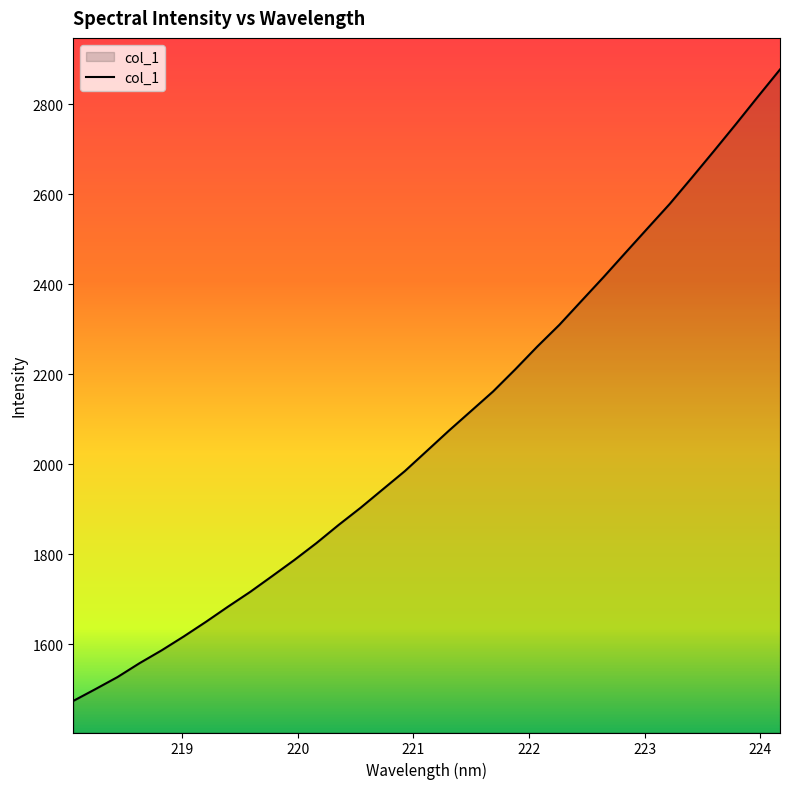

What is the smallest value displayed?

1473.4